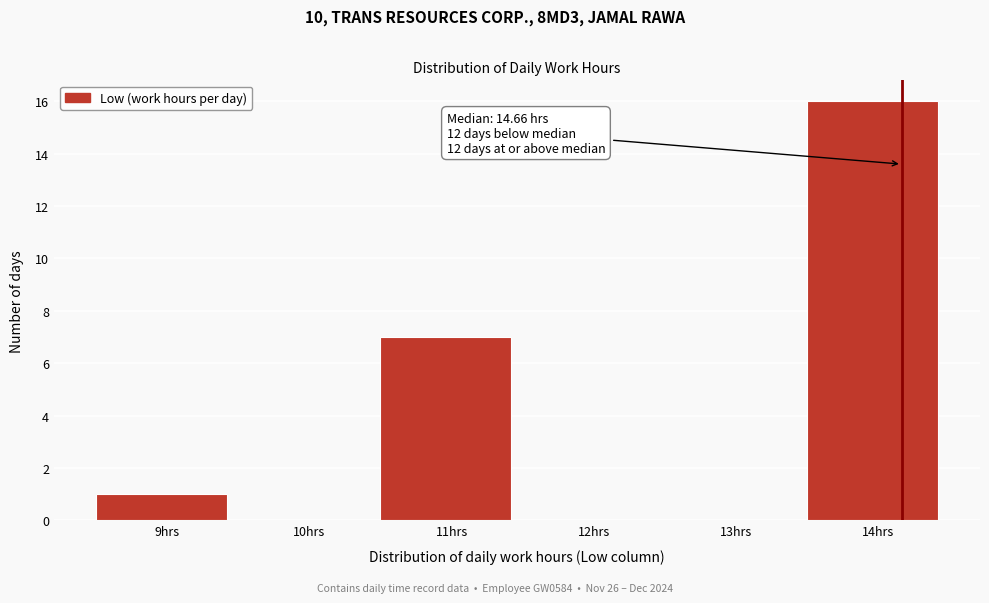

Reading right to left, what are all the values shown in this chart?

14hrs=16	13hrs=0	12hrs=0	11hrs=7	10hrs=0	9hrs=1